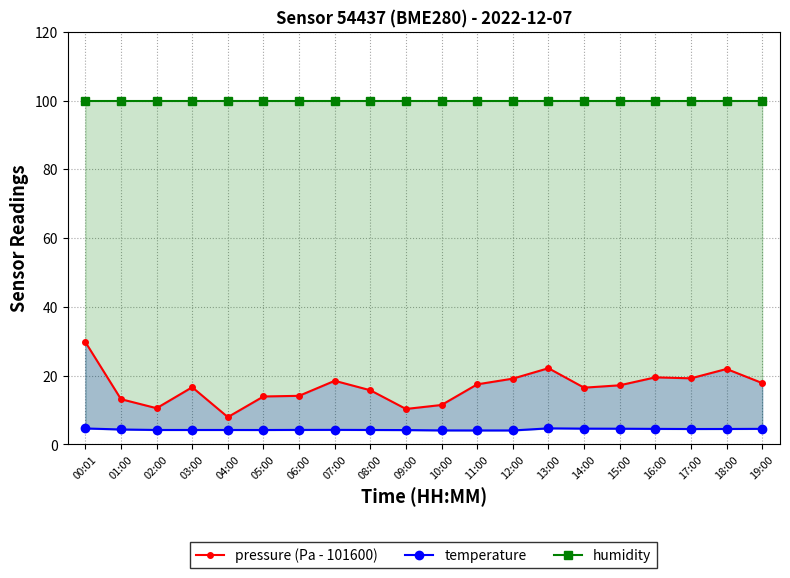

List the labels in order of temperature value, largest first.

13:00, 00:01, 14:00, 15:00, 19:00, 16:00, 18:00, 17:00, 01:00, 07:00, 06:00, 02:00, 03:00, 04:00, 08:00, 05:00, 09:00, 10:00, 11:00, 12:00